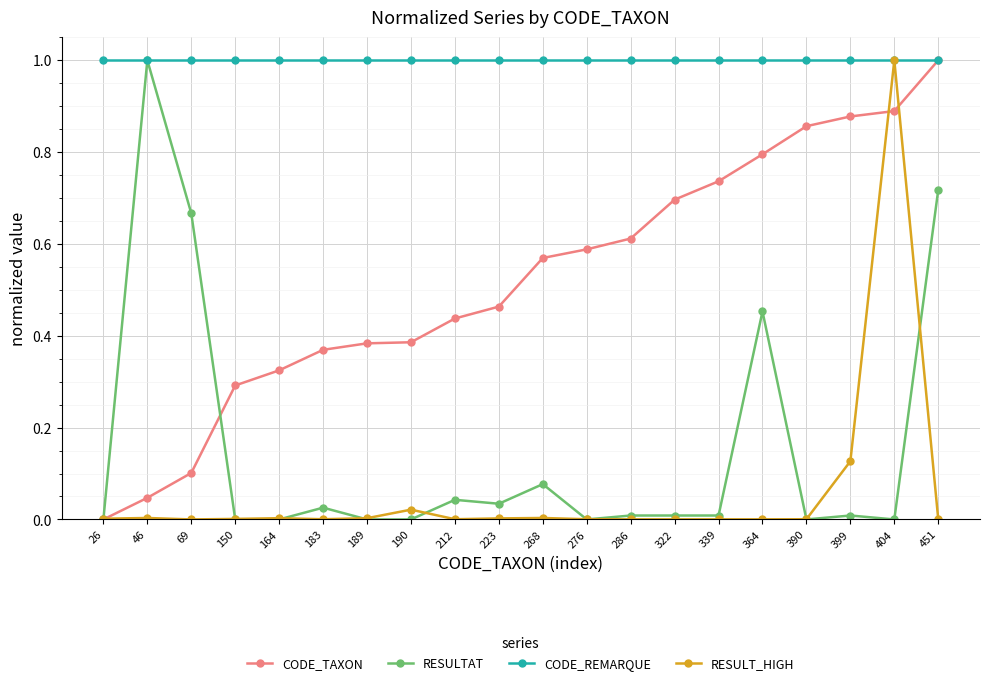

What are all the series names shown in the legend?

CODE_TAXON, RESULTAT, CODE_REMARQUE, RESULT_HIGH